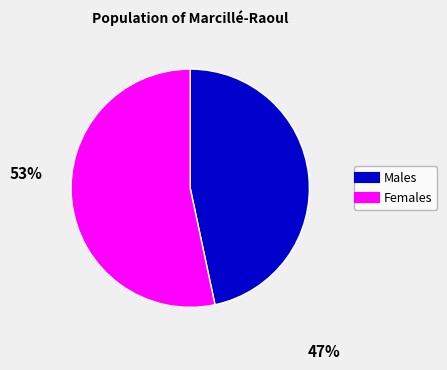

Is there any slice that represents more than half of the pie?

Yes